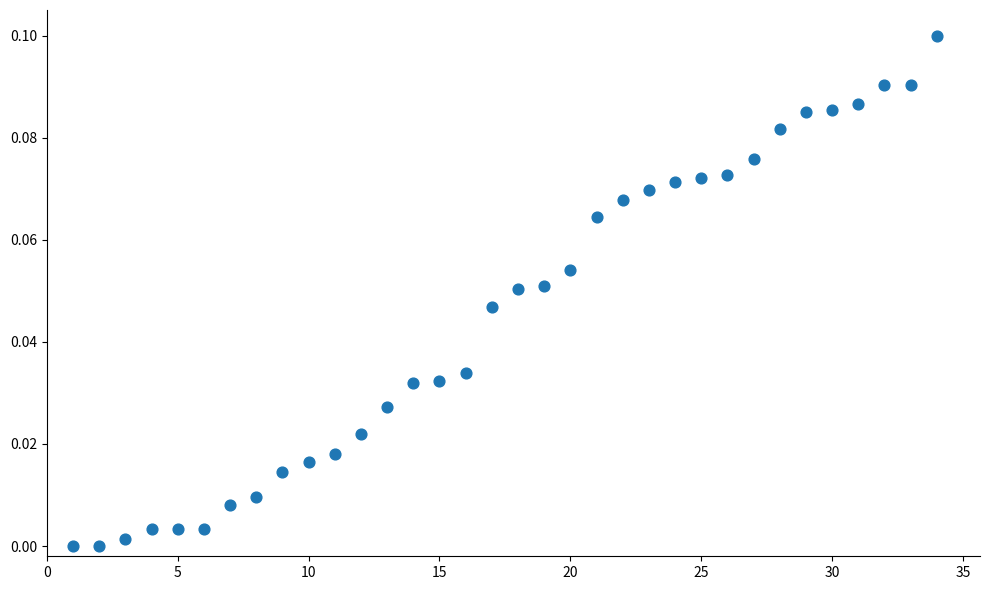

What is the range of X values (max minus min)?

33.0